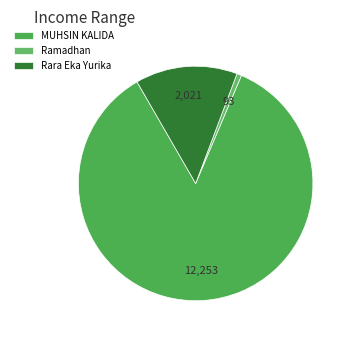

What is the change in value from MUHSIN KALIDA to Ramadhan?

-12160